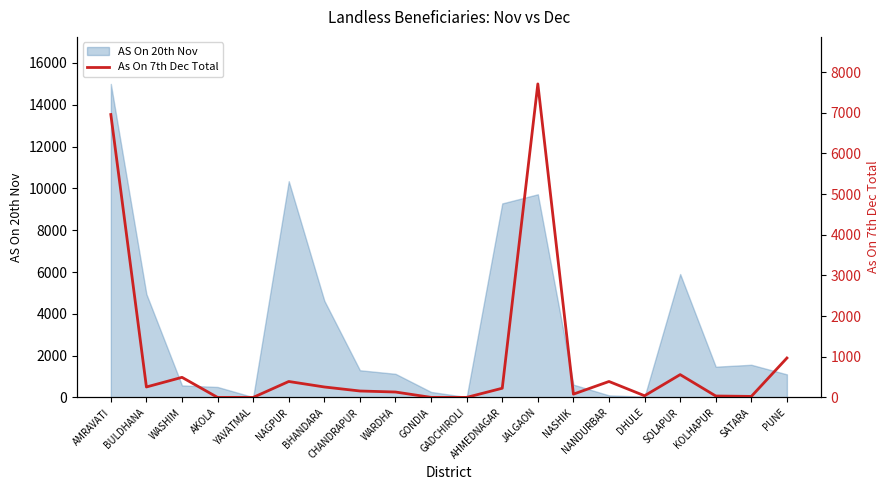

Which category has the lowest value across all series?

AKOLA